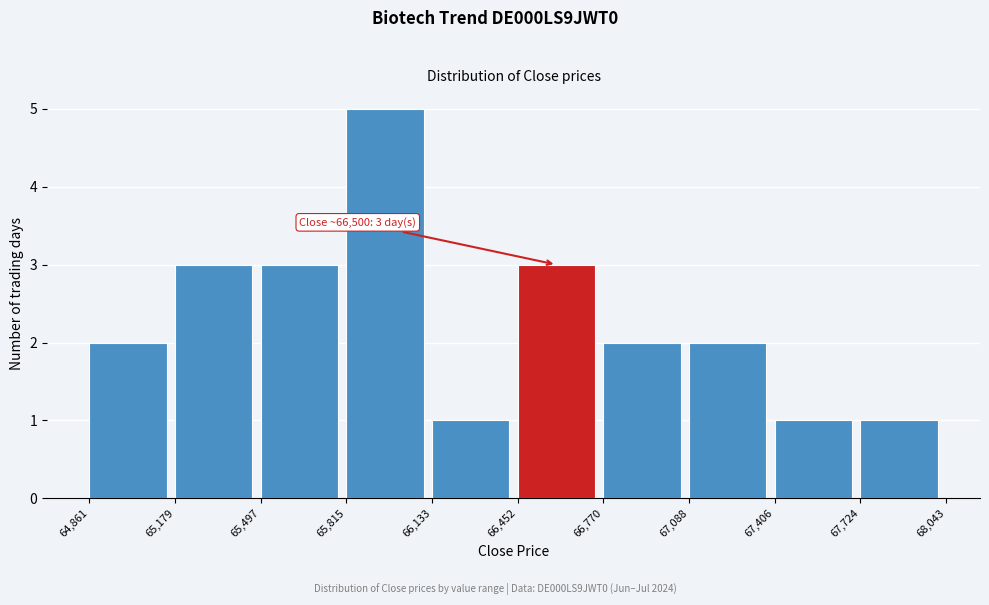

Which range on the x-axis has the tallest bar?

65,815 to 66,133